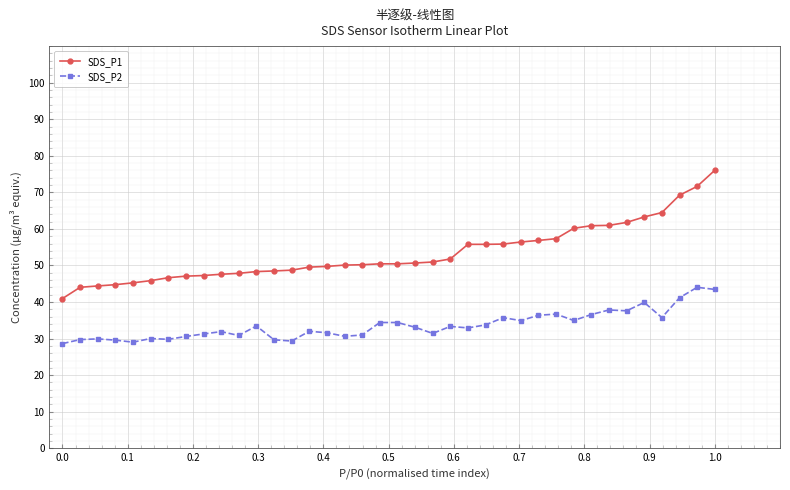

True or false: SDS_P2 and SDS_P1 cross at least once.

False